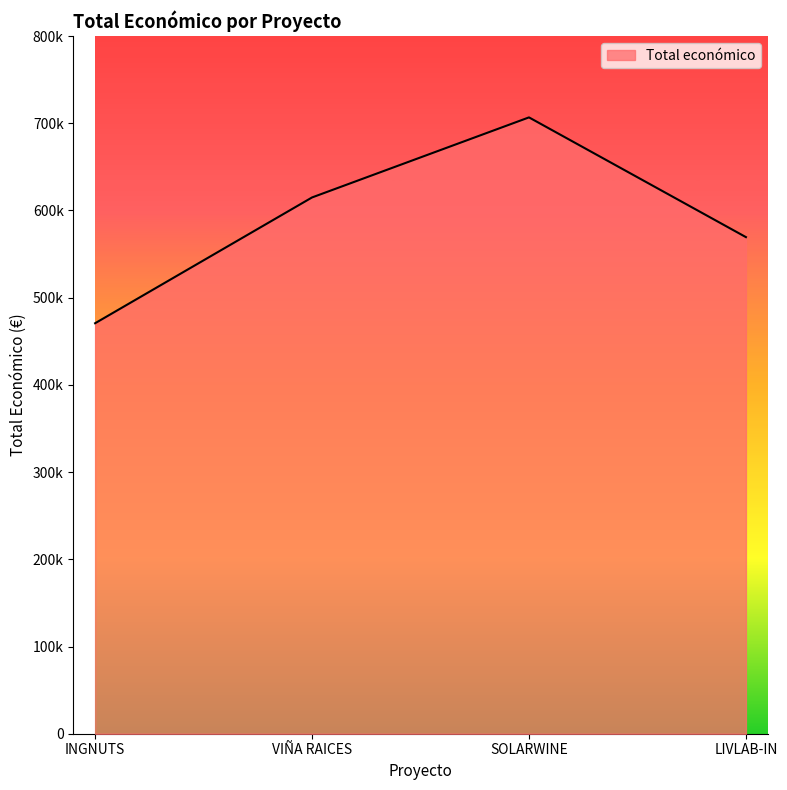

Does the chart display data point markers on the line(s)?

No